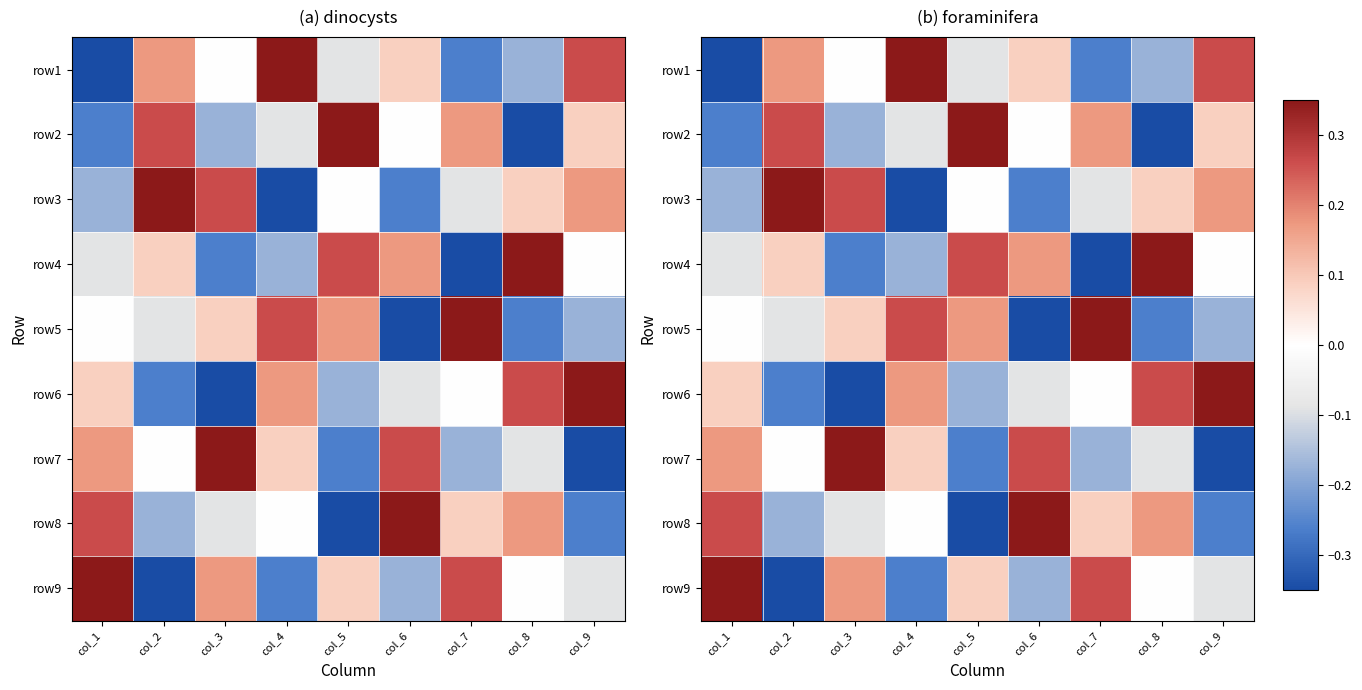

Count the number of data series in this chart.

9